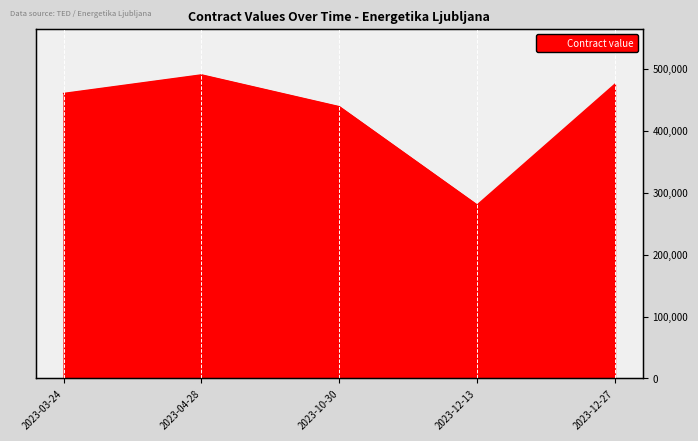

What is the value of the 2nd point from the left?

490000